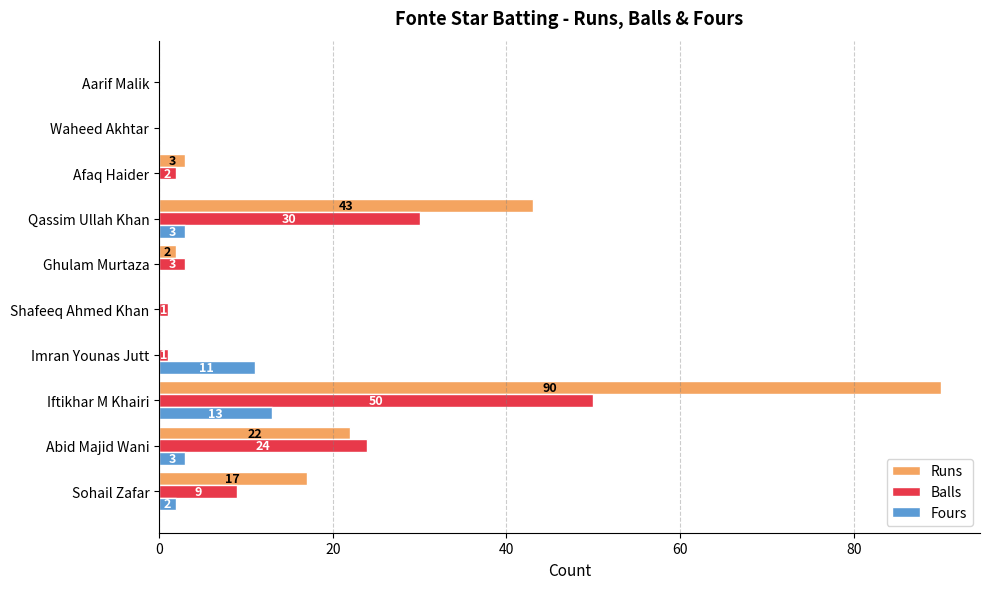

What is the sum of the Runs values at Aarif Malik and Iftikhar M Khairi?

90